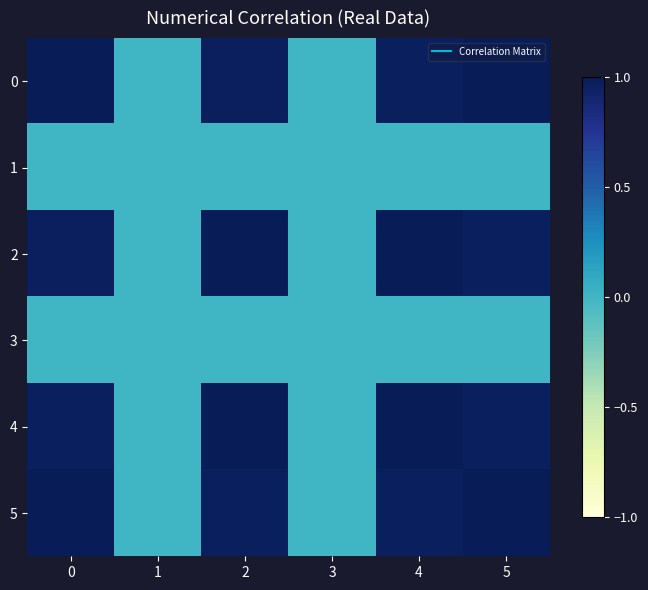

Rank the series at 3 from lowest to highest value.

0, 1, 2, 3, 4, 5